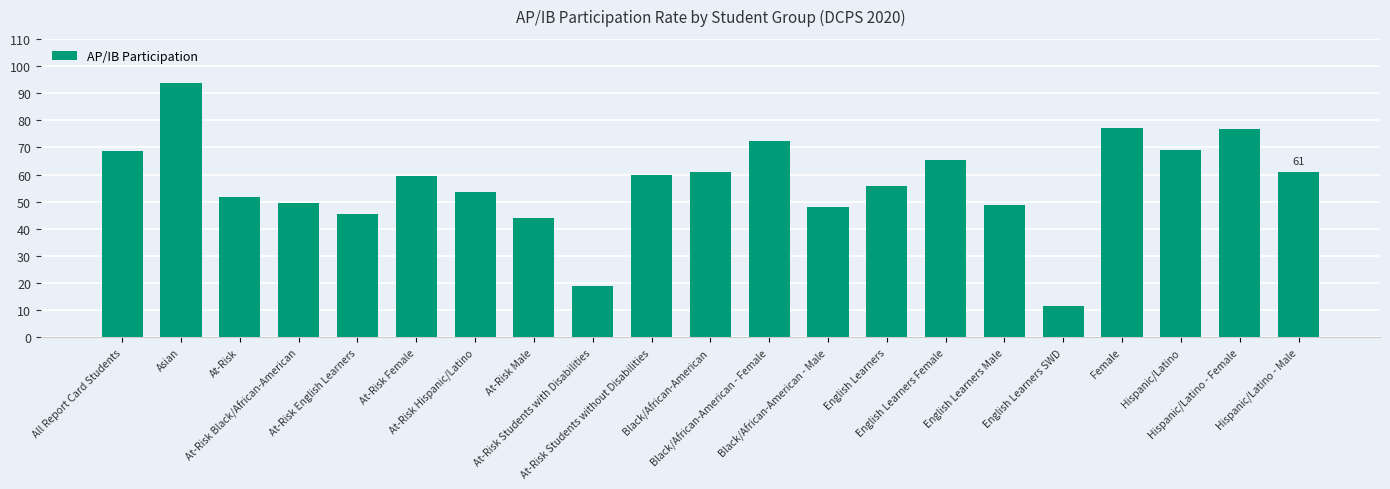

What is the maximum value shown in the chart?

93.8